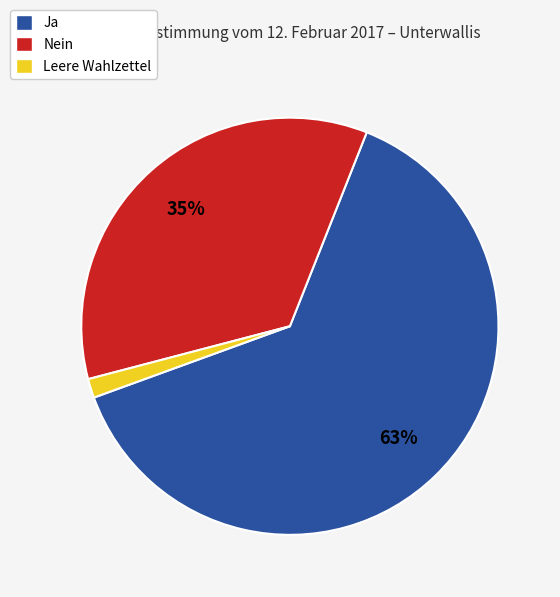

Which category has the smallest portion of the pie?

Leere Wahlzettel